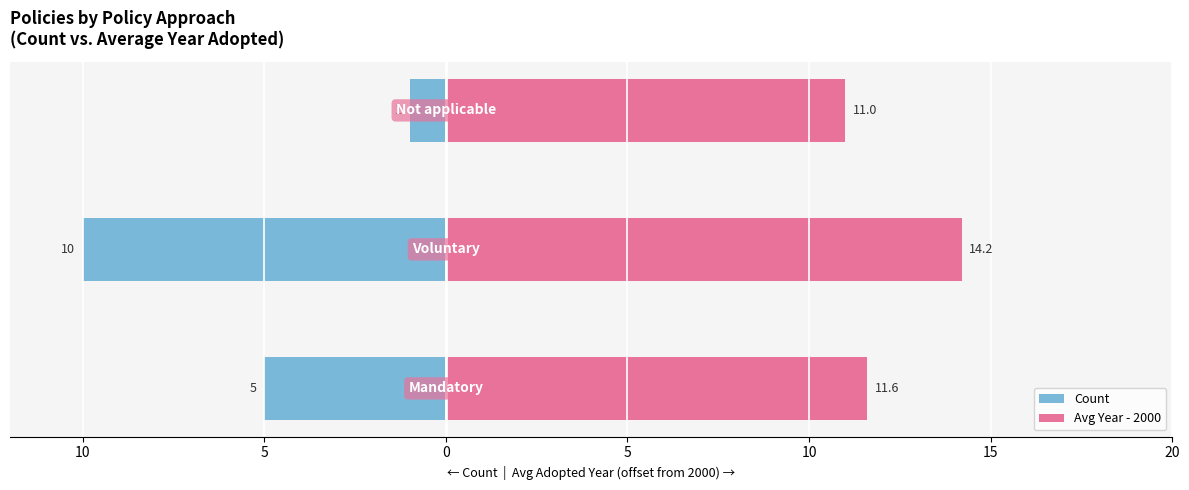

How many bars are there in total?

6